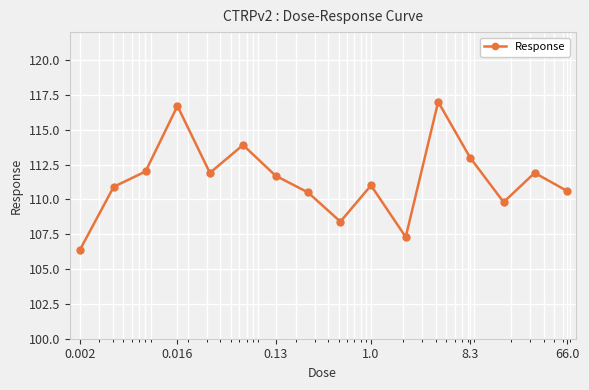

Does the chart display data point markers on the line(s)?

Yes